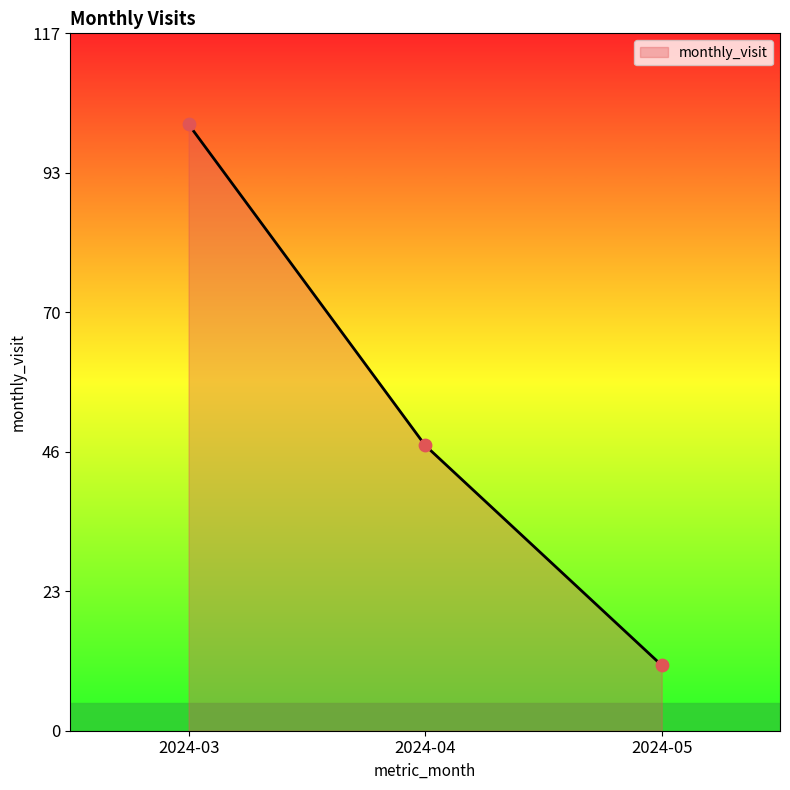

Which has a higher value, 2024-05 or 2024-04?

2024-04